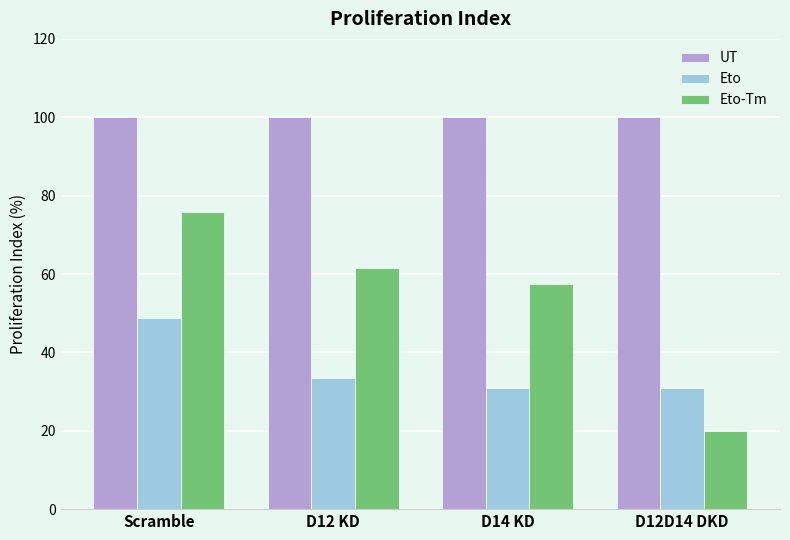

Rank the series by their maximum value, from lowest to highest.

Eto, Eto-Tm, UT